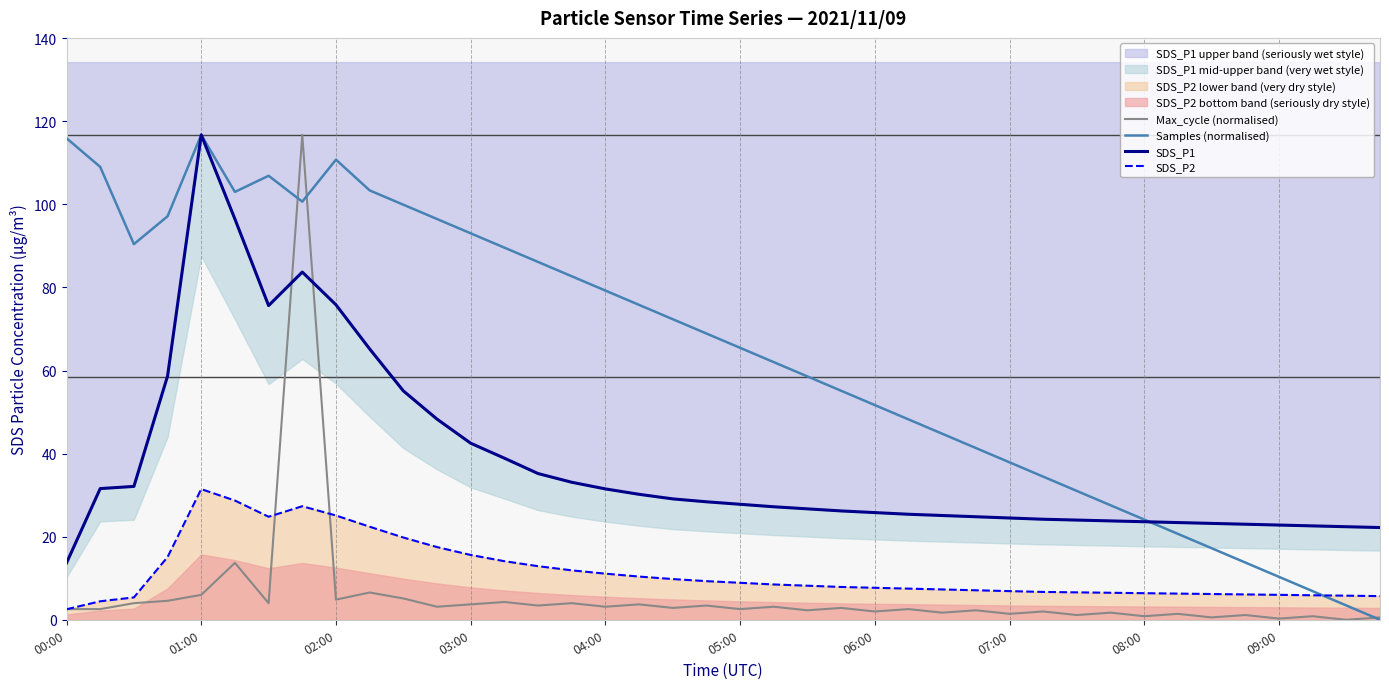

What is the maximum value for Max_cycle (normalised)?

116.7